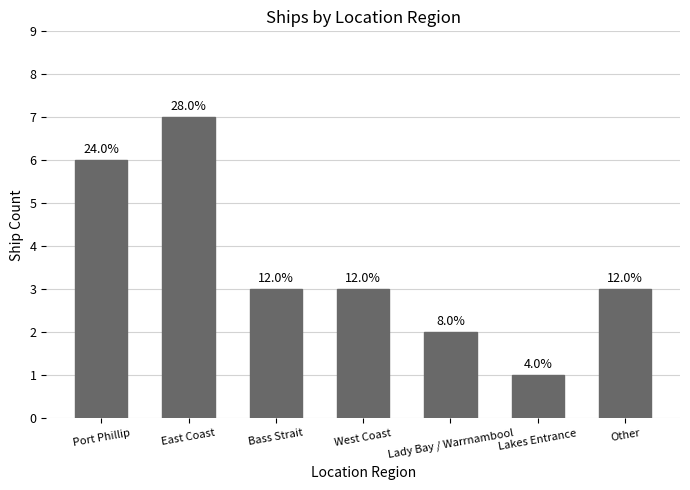

What is the change in value from East Coast to Lady Bay / Warrnambool?

-5